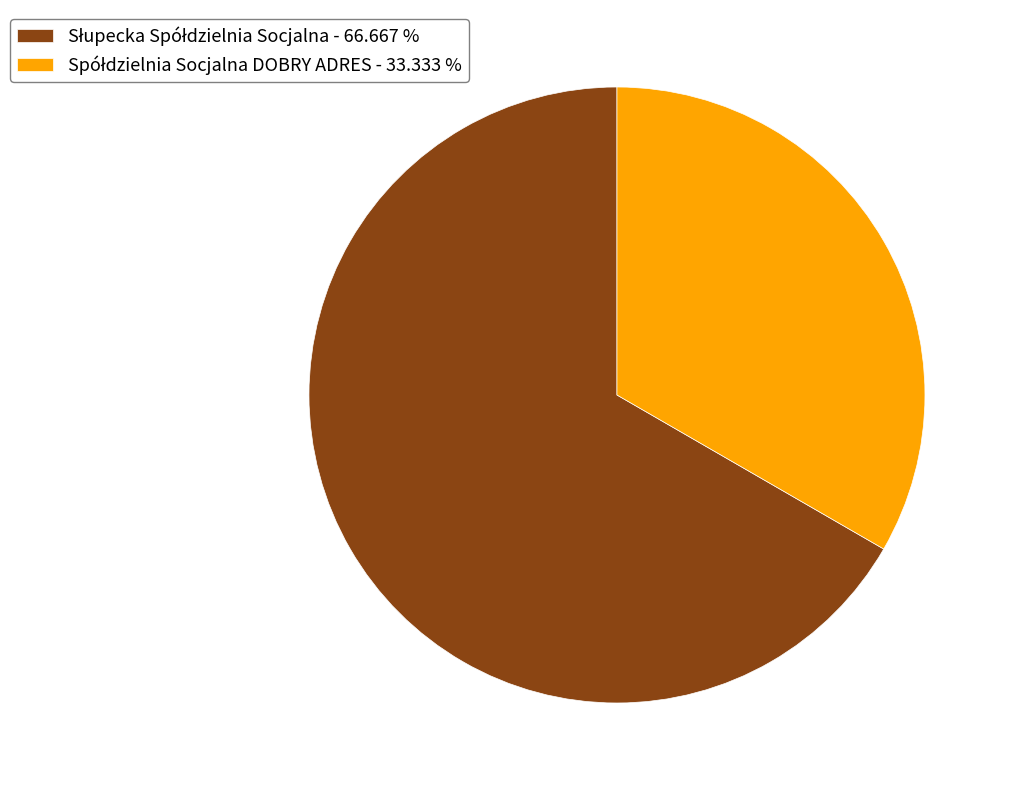

Does any single category account for the majority?

Yes